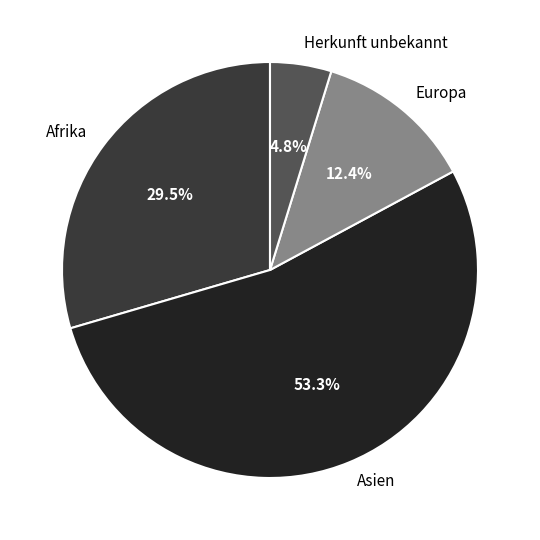

Does Herkunft unbekannt represent more than half of the total?

No